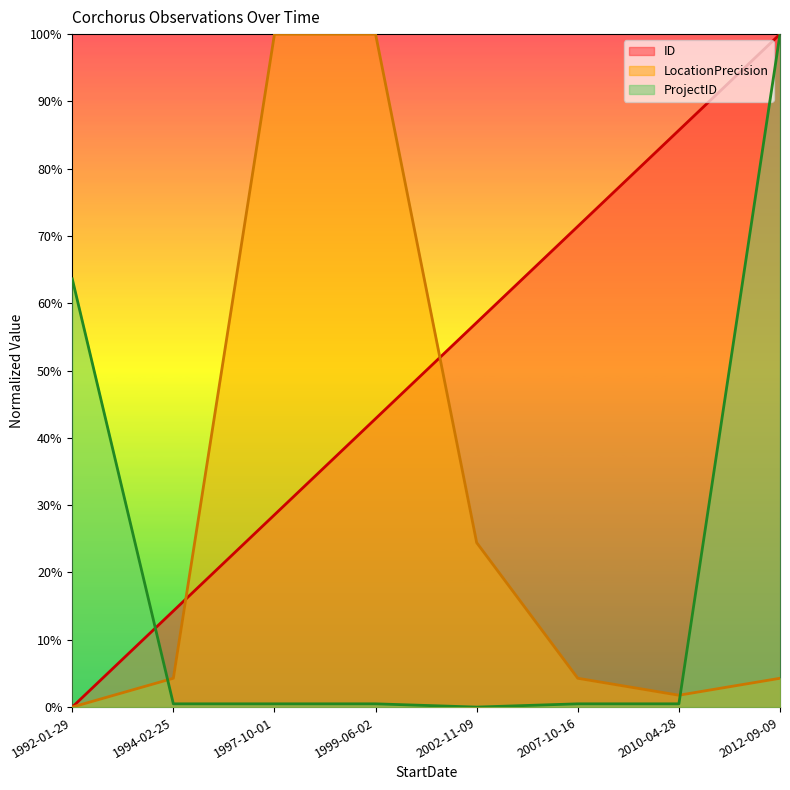

Does the chart display data point markers on the line(s)?

No